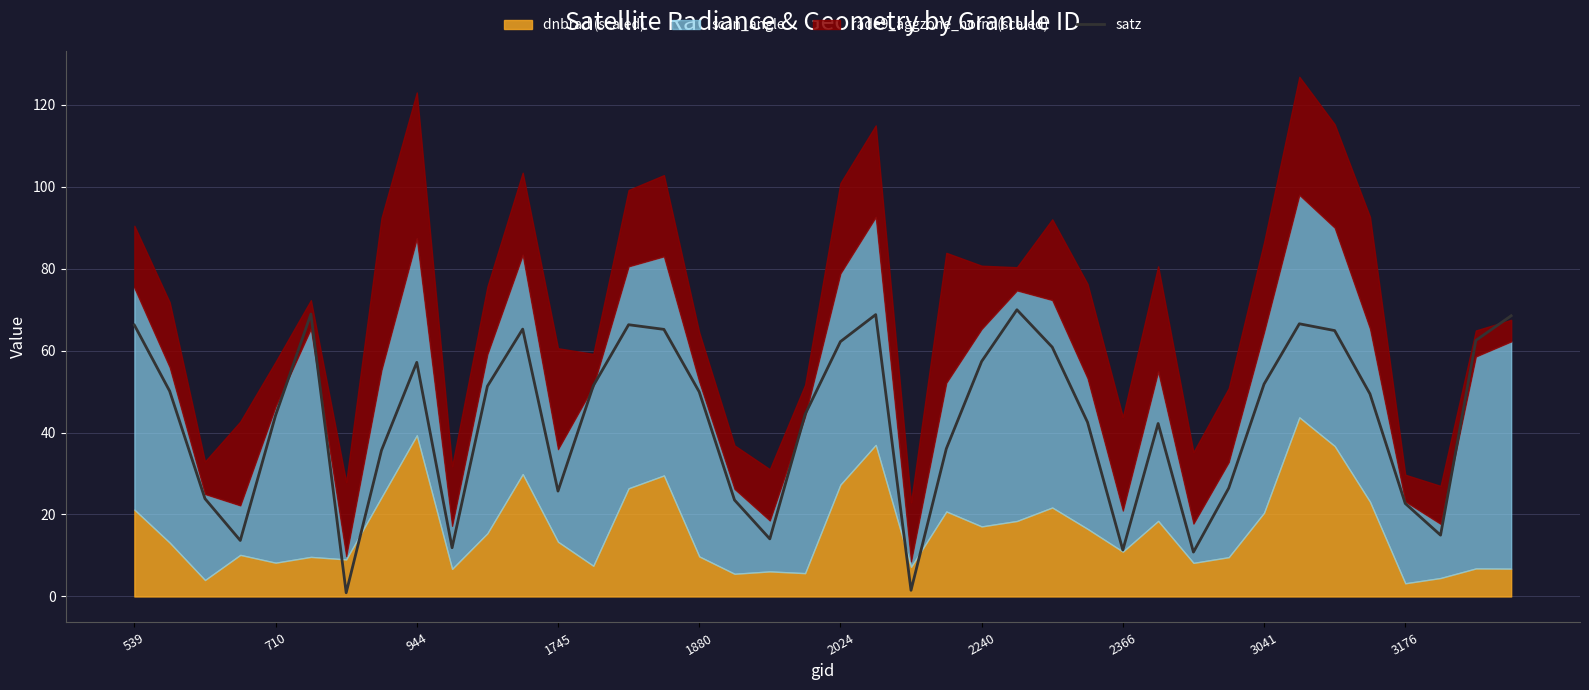

The value of satz at 2240 is 27.3. True or false?

False